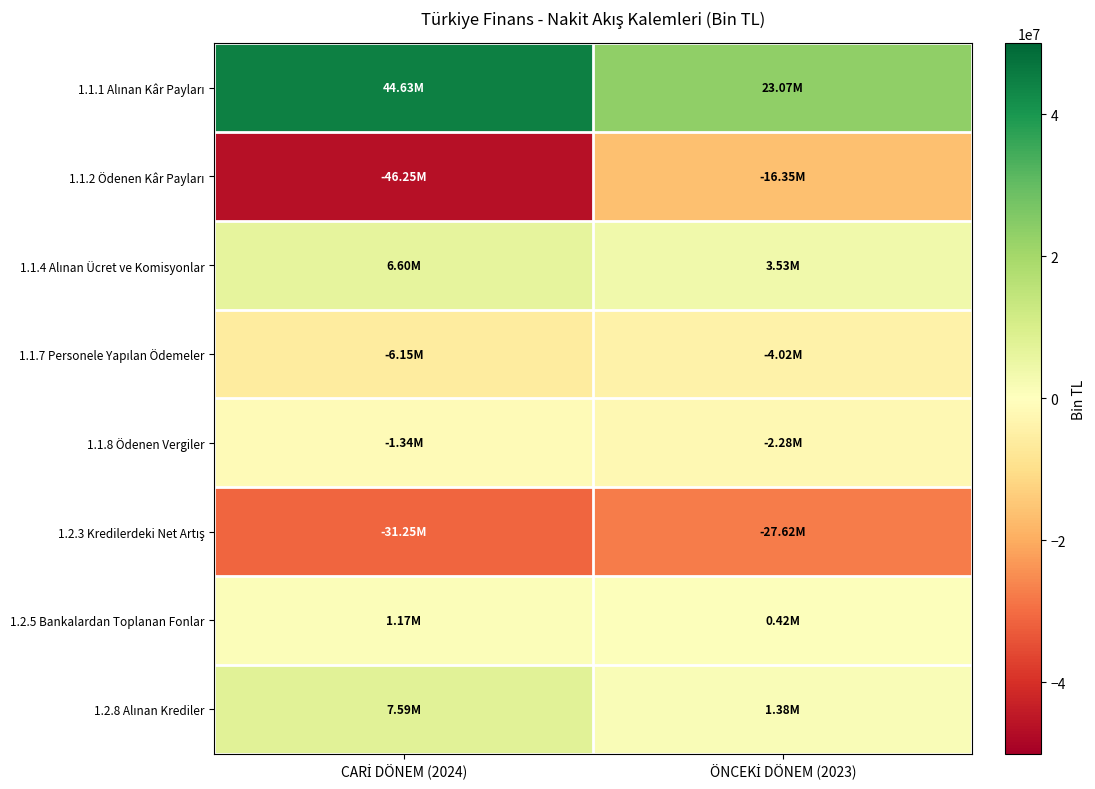

How many categories are shown in the chart?

2